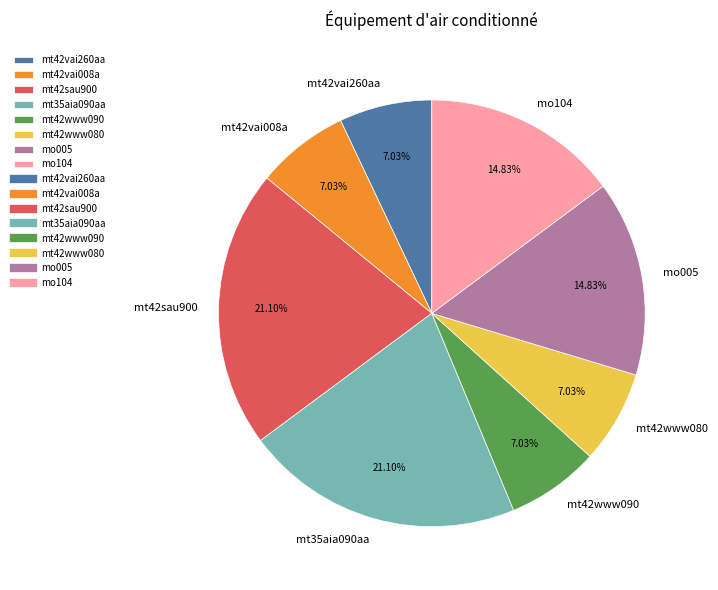

What is the total percentage of mt42www090 and mt42www080?

14.1%